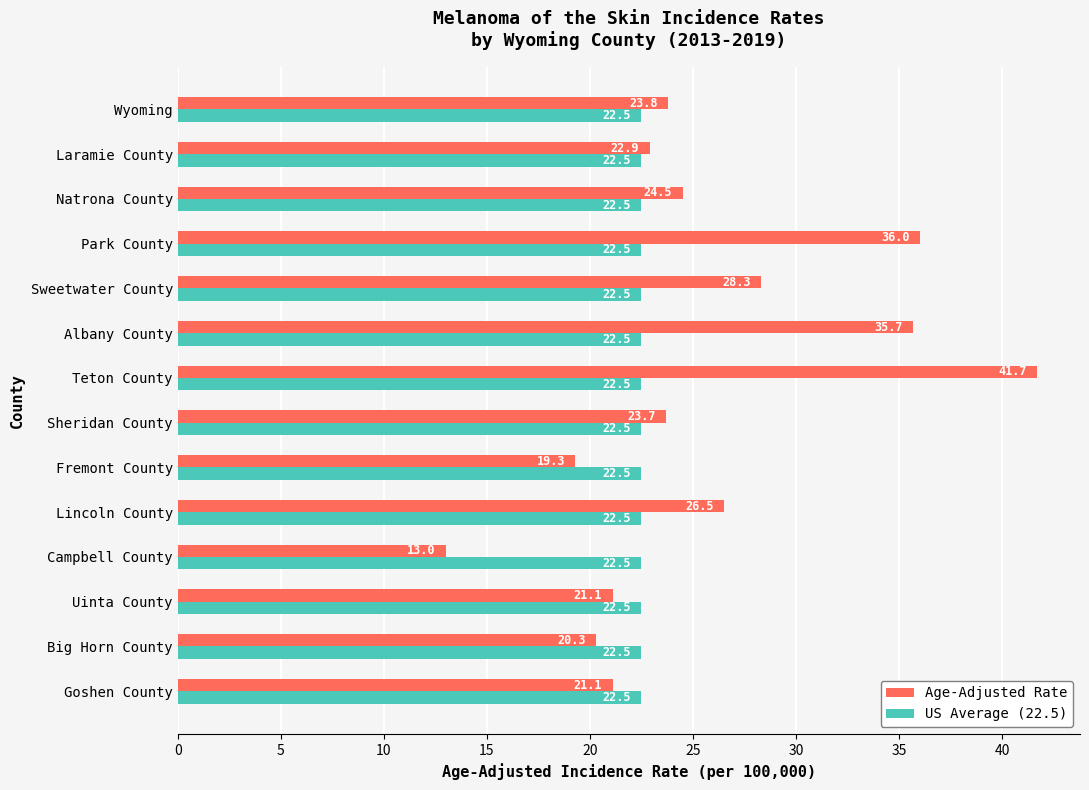

What is the approximate value of US Average (22.5) at Sweetwater County?

22.5